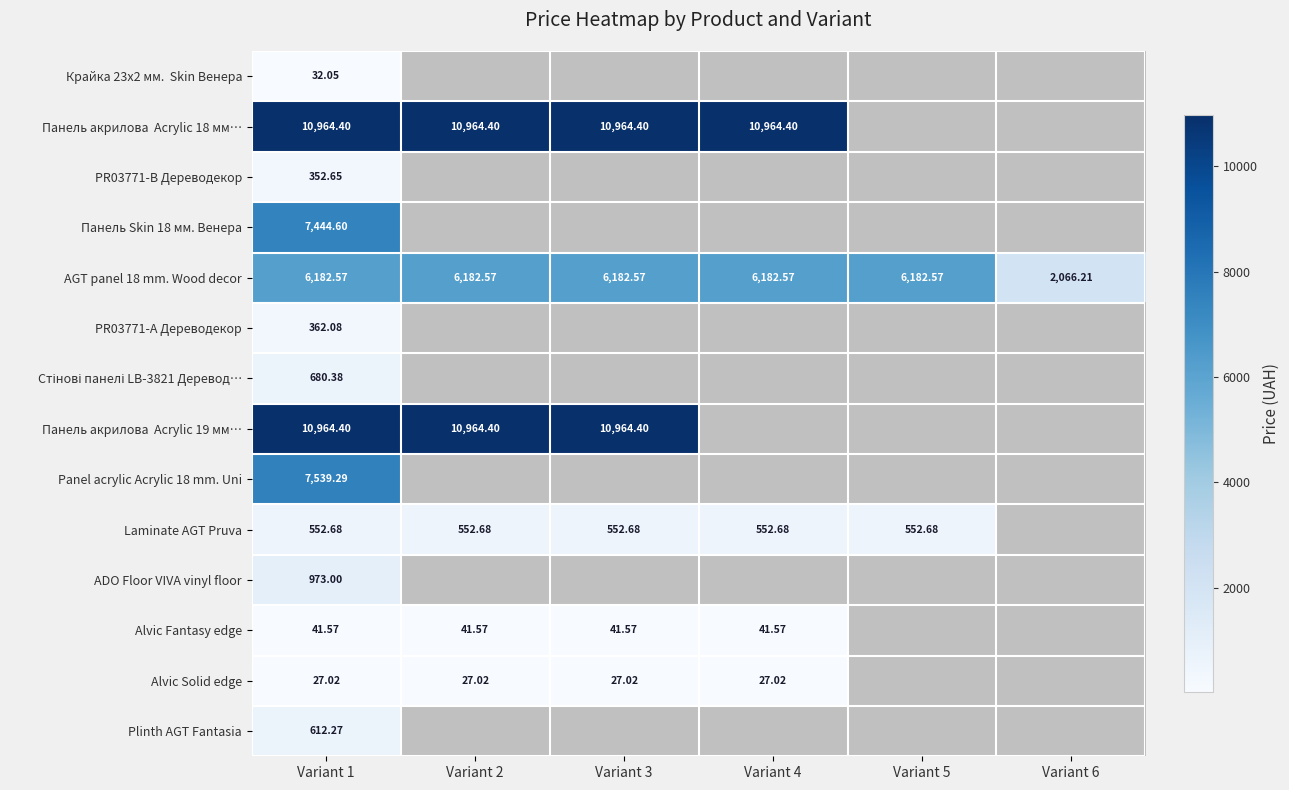

True or false: Alvic Fantasy edge has a value of 41.6 at Variant 2.

True